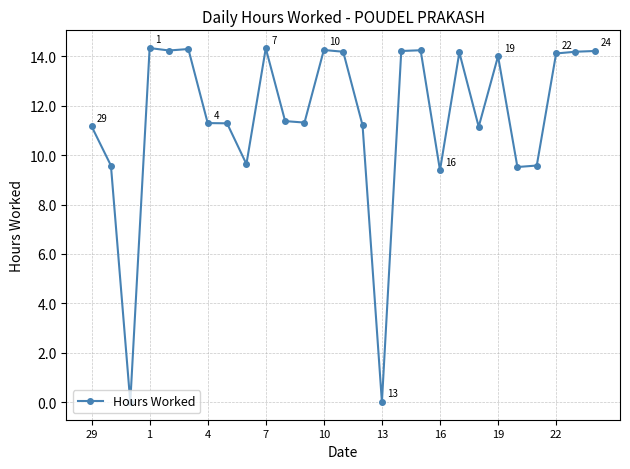

What is the greatest value displayed?

14.3